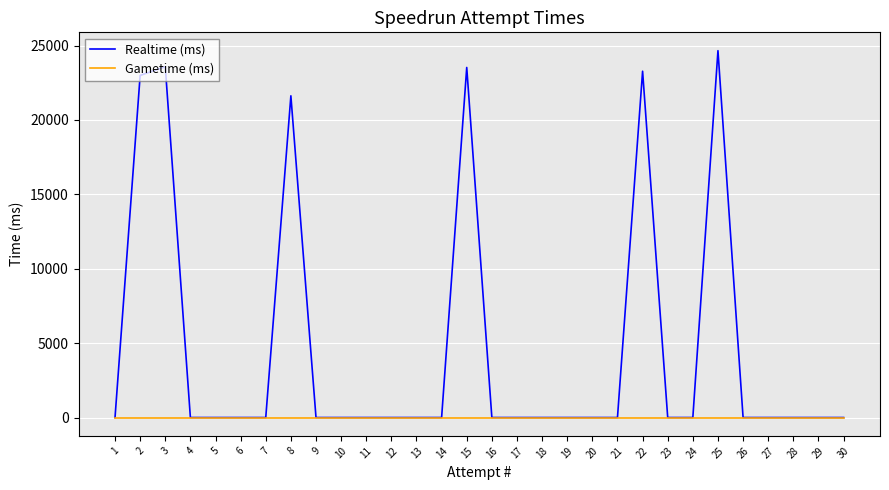

At how many categories does at least one series exceed 3129?

6